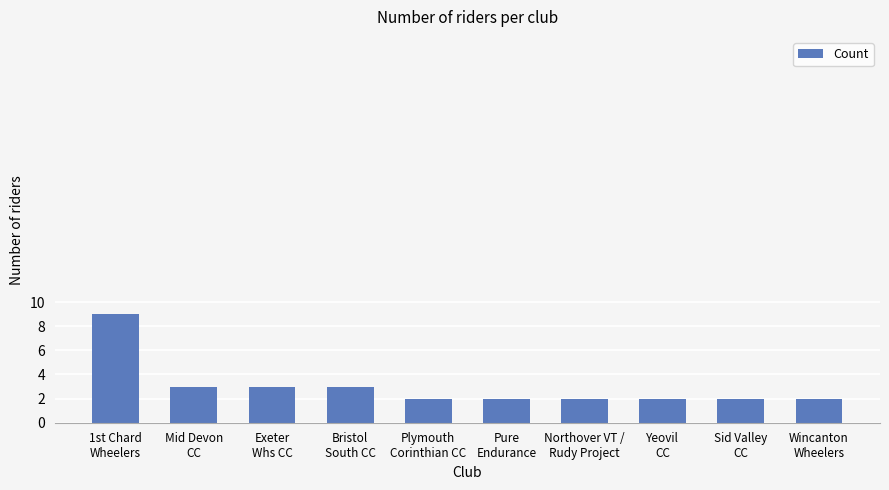

What is the difference between the second highest and minimum values?

1